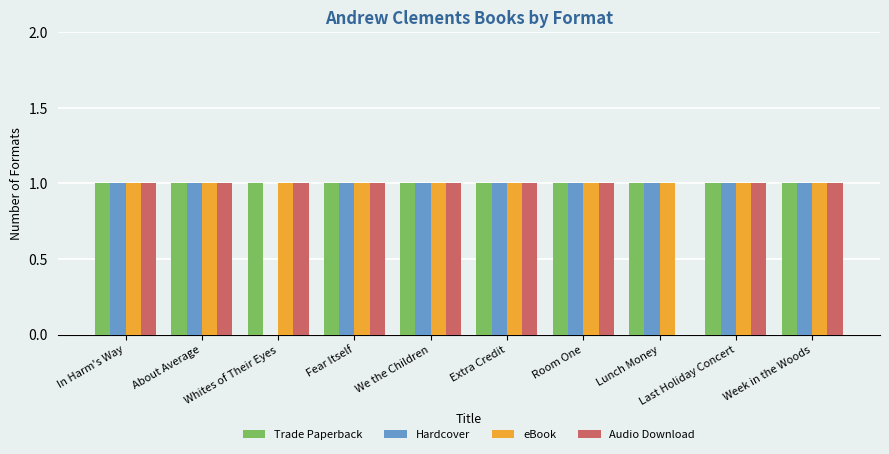

Is it true that eBook equals 0 at Last Holiday Concert?

False